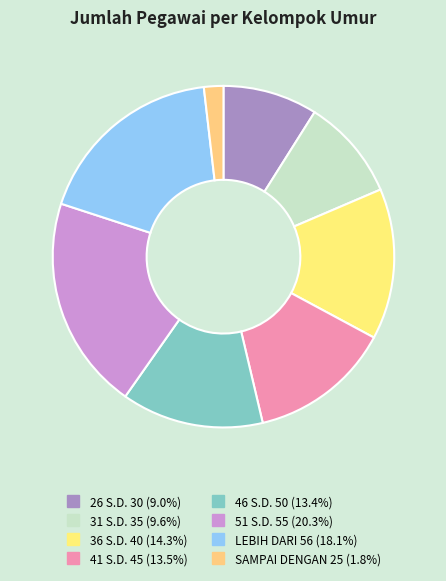

Does 41 S.D. 45 account for over 50% of the chart?

No